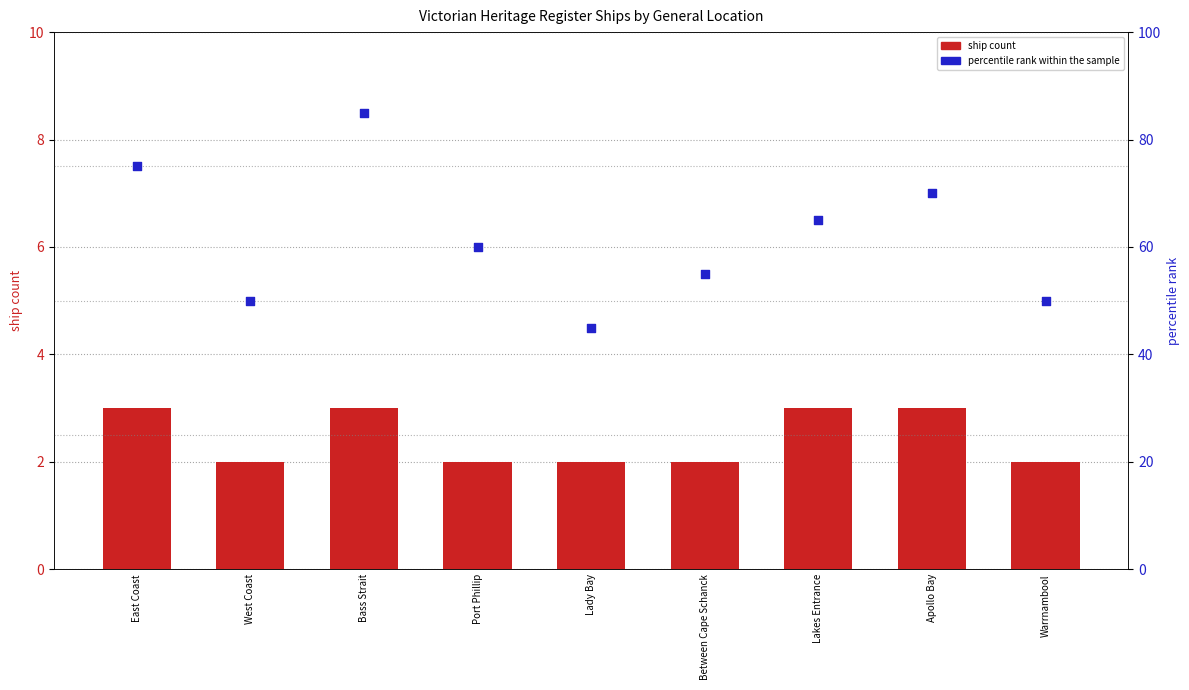

What are all the series names shown in the legend?

ship count, percentile rank within the sample